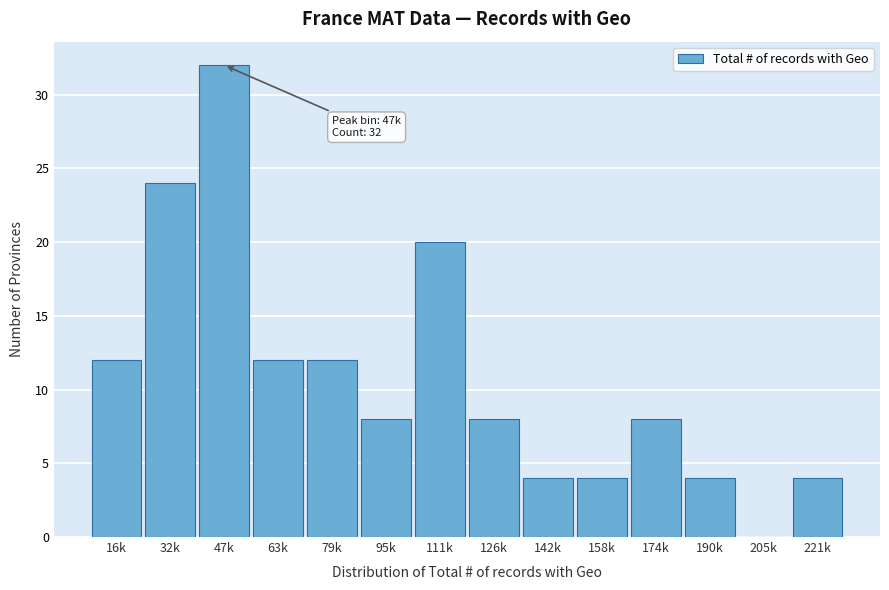

Reading left to right, list all the values displayed in this chart.

16k=12	32k=24	47k=32	63k=12	79k=12	95k=8	111k=20	126k=8	142k=4	158k=4	174k=8	190k=4	205k=0	221k=4